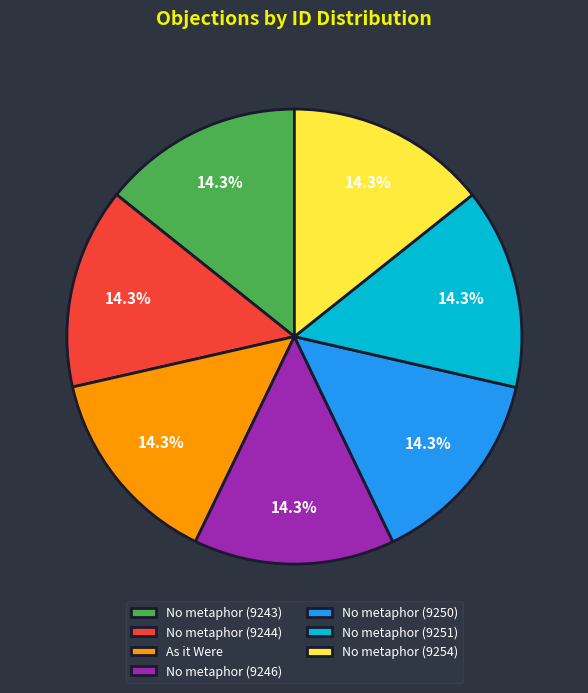

Approximately how many times larger is the value at No metaphor (9246) compared to No metaphor (9244)?

1.0